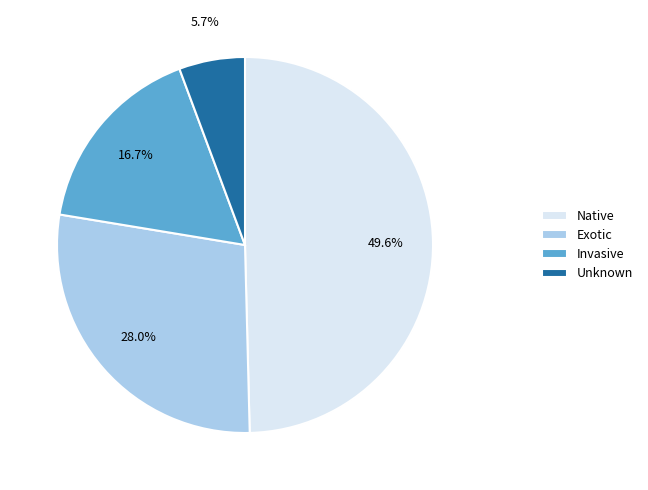

Rank the categories by value from lowest to highest.

Unknown, Invasive, Exotic, Native